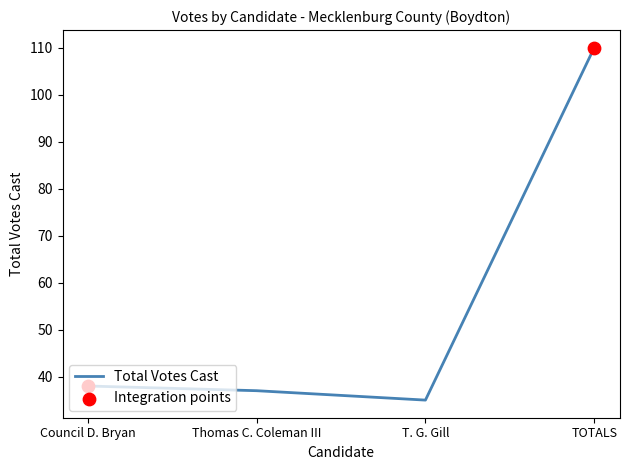

What is the change in value from Council D. Bryan to Thomas C. Coleman III?

-1